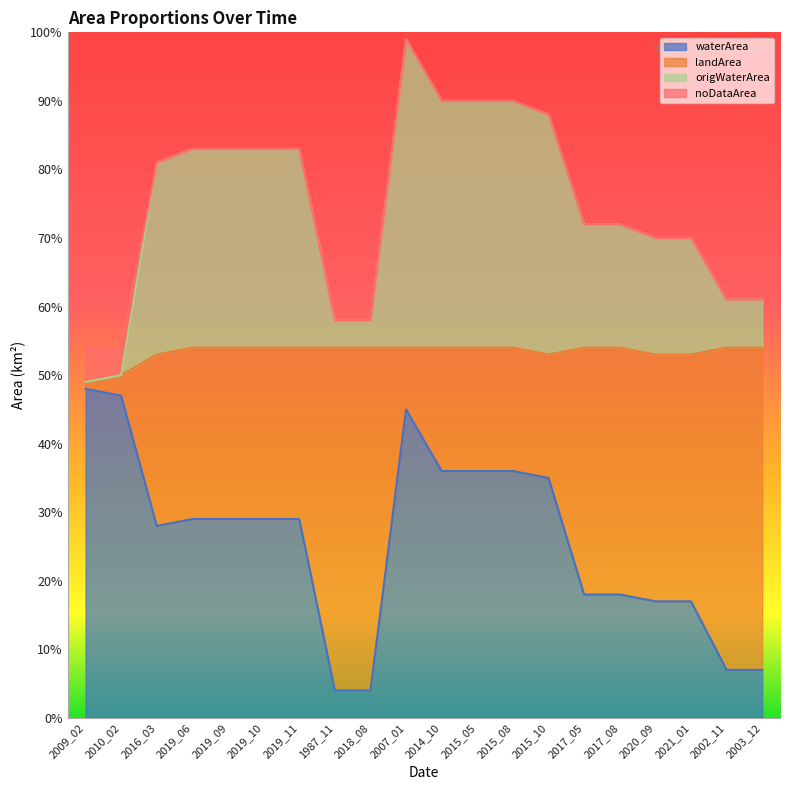

Which series has the largest total across all categories?

origWaterArea